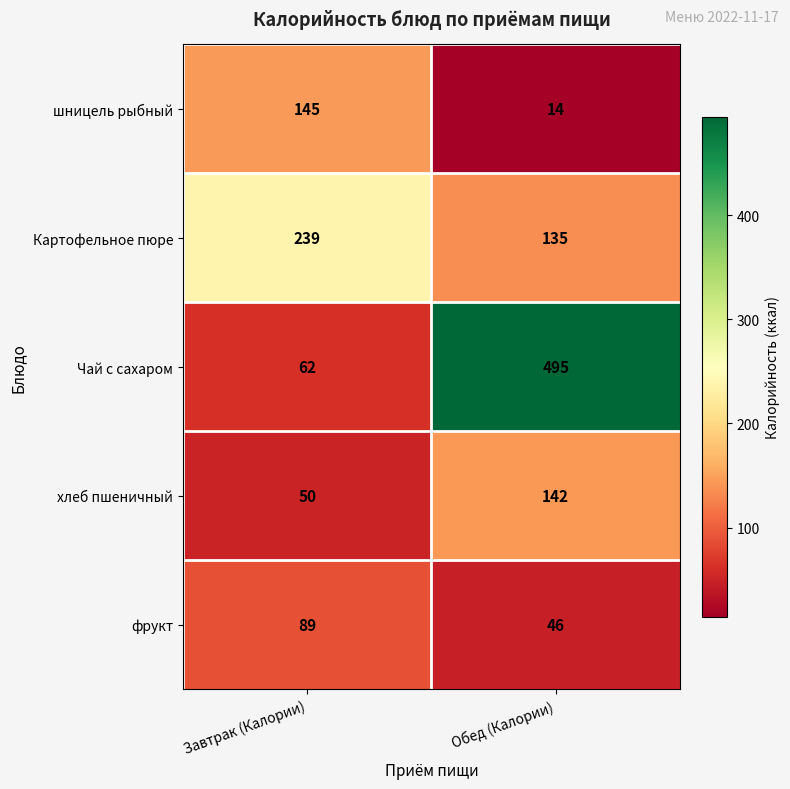

True or false: фрукт has a value of 89 at Завтрак (Калории).

True